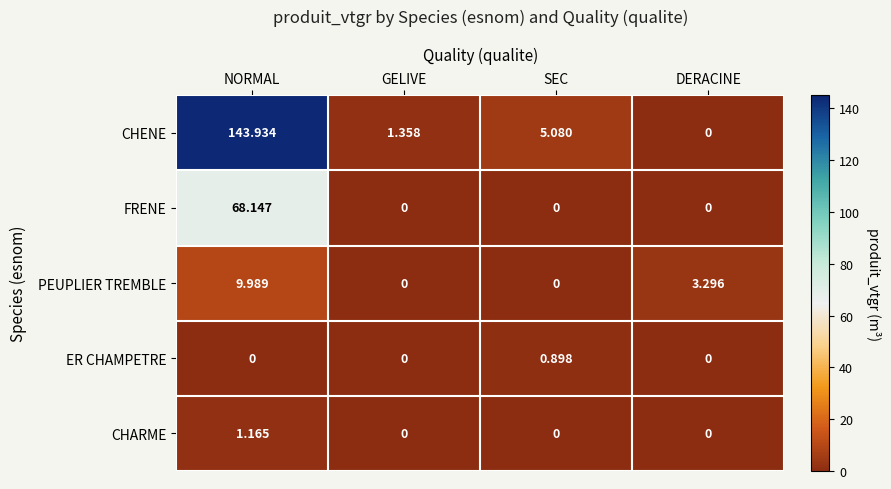

At which category does the chart reach its peak across all series?

NORMAL